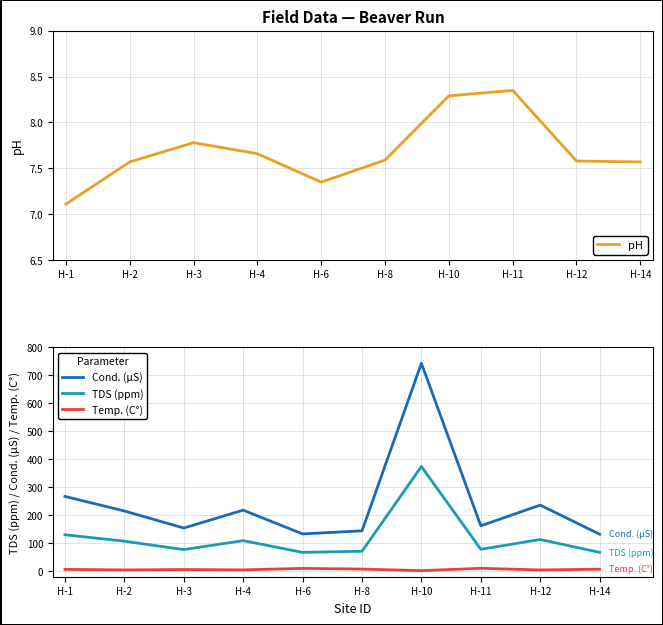

Between H-3 and H-6, which is larger?

H-3